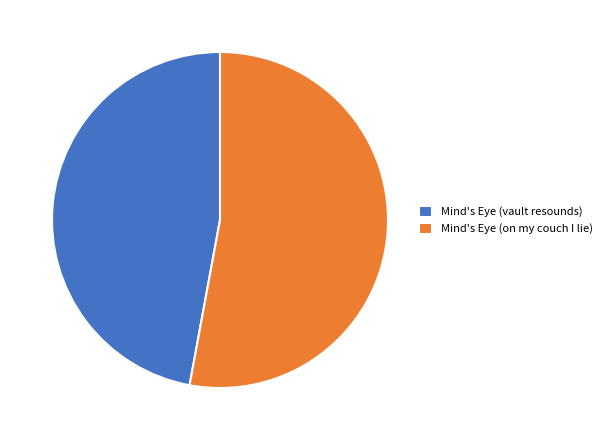

Which category has the smallest portion of the pie?

Mind's Eye (vault resounds)